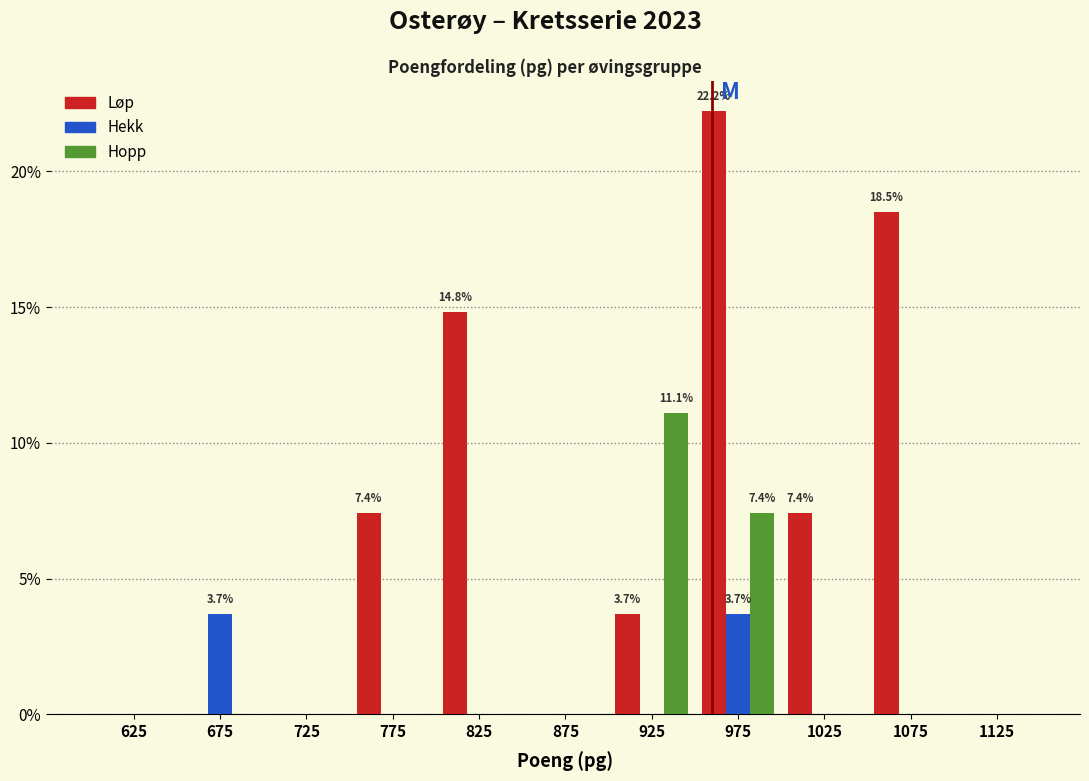

In the Løp series, which range on the x-axis has the tallest bar?

950 to 1000